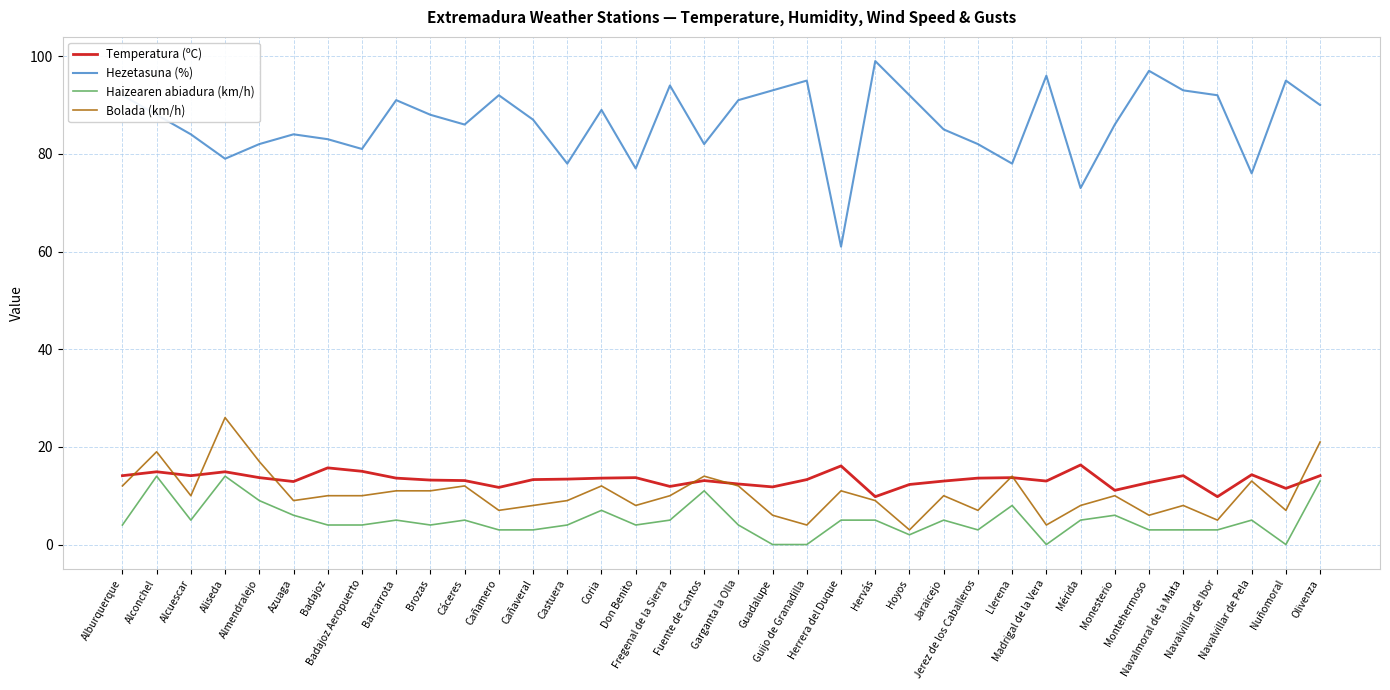

True or false: Hezetasuna (%) and Haizearen abiadura (km/h) cross at least once.

False